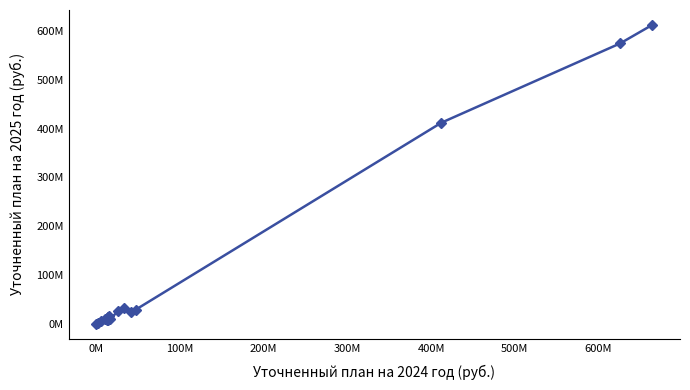

Does the chart have visible grid lines?

No